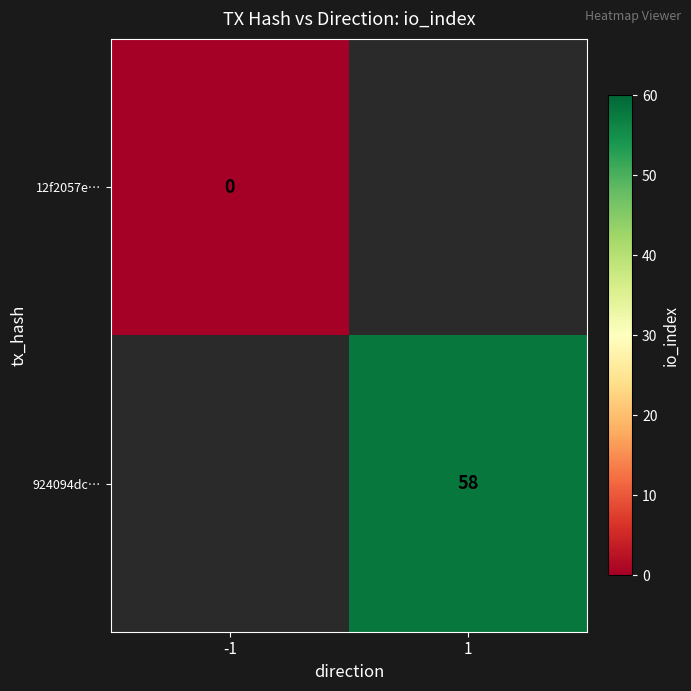

How many series are shown in this chart?

2